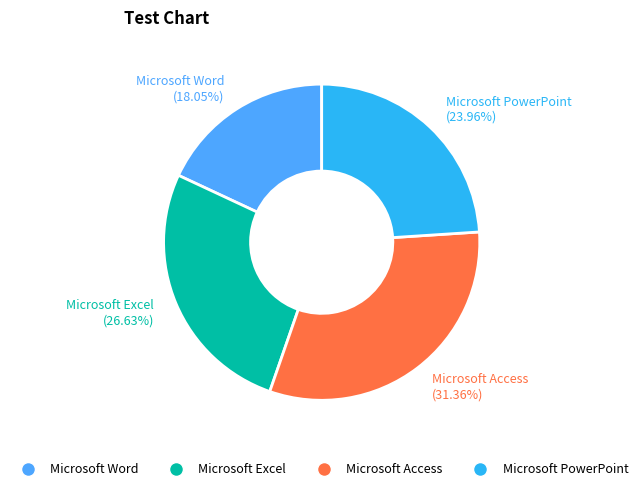

Combined, do Microsoft Word and Microsoft PowerPoint account for over 50%?

No